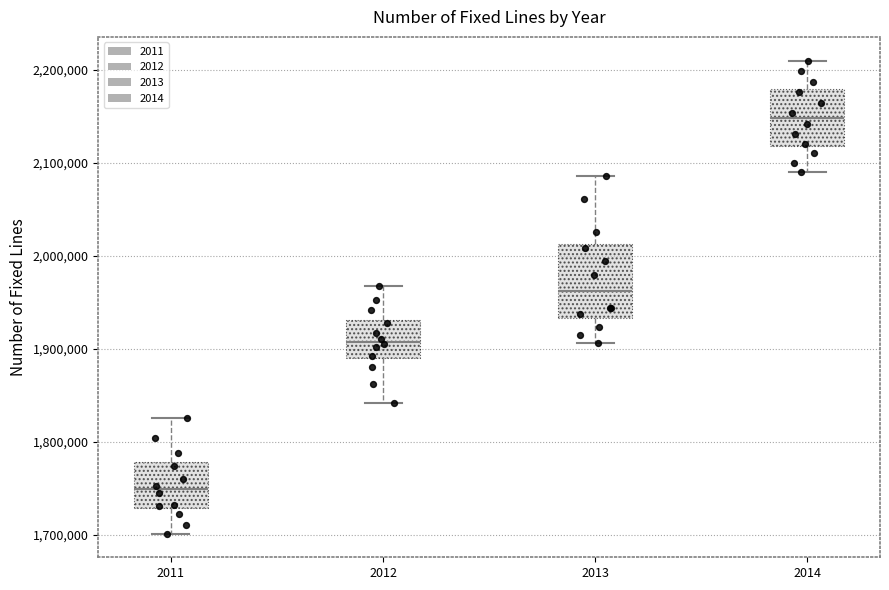

Reading left to right, read every box against the y-axis: the position of its median line, the range the box covers, and the ends of its whiskers. The values are not printed on the chart, so give them approximately, as read against the axis.

2011: median 1750000, box 1730000 to 1780000, whiskers 1700000 to 1830000
2012: median 1910000, box 1890000 to 1930000, whiskers 1840000 to 1970000
2013: median 1960000, box 1930000 to 2010000, whiskers 1910000 to 2090000
2014: median 2150000, box 2120000 to 2180000, whiskers 2090000 to 2210000